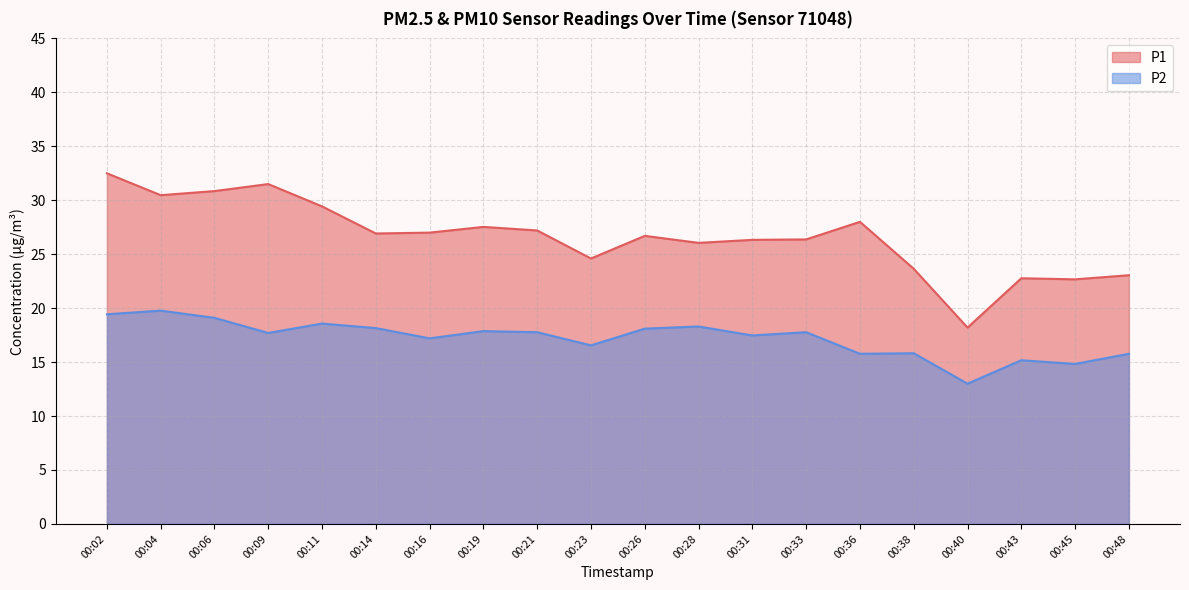

True or false: P2 has a value of 24.6 at 00:43.

False